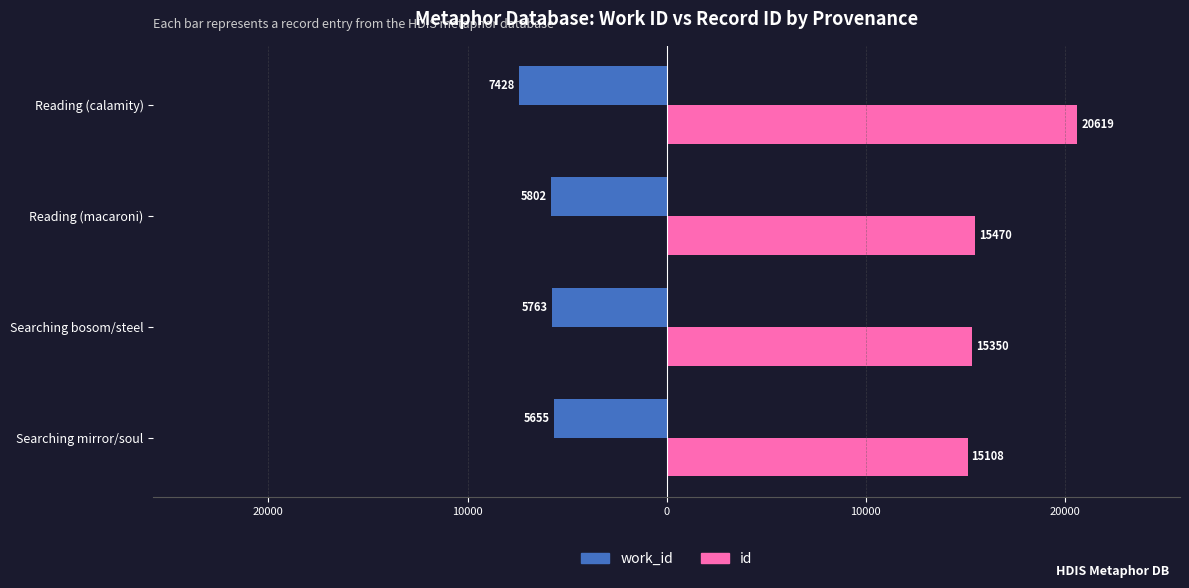

Which series has the largest total across all categories?

id